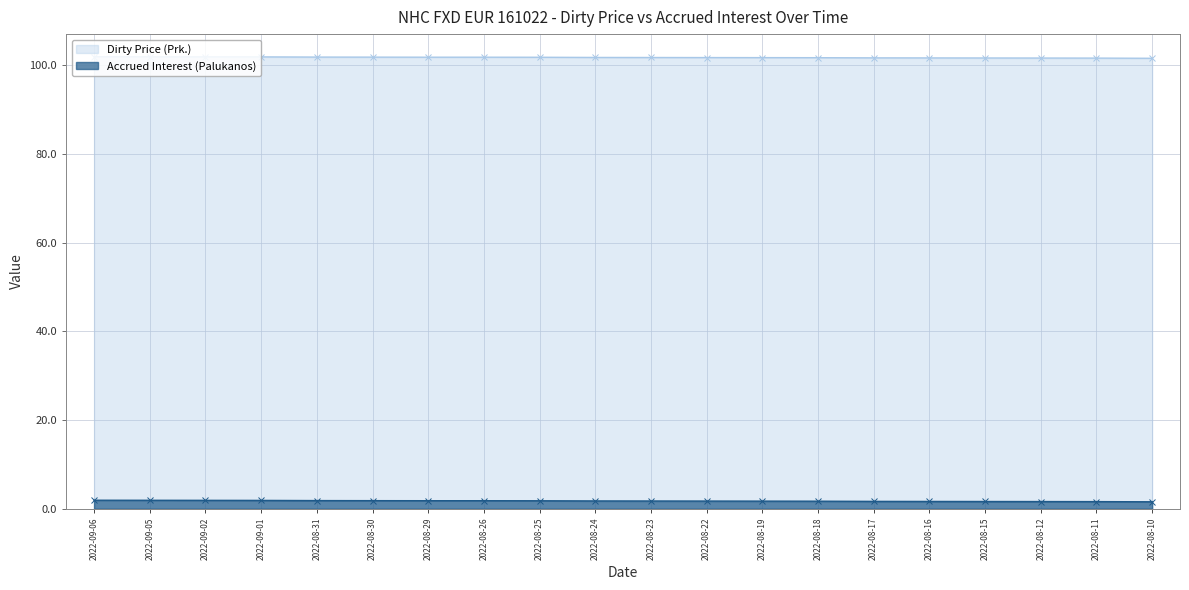

List the labels in order of Accrued Interest (Palukanos) value, smallest first.

2022-08-10, 2022-08-11, 2022-08-12, 2022-08-15, 2022-08-16, 2022-08-17, 2022-08-18, 2022-08-19, 2022-08-22, 2022-08-23, 2022-08-24, 2022-08-25, 2022-08-29, 2022-08-26, 2022-08-30, 2022-08-31, 2022-09-01, 2022-09-02, 2022-09-05, 2022-09-06